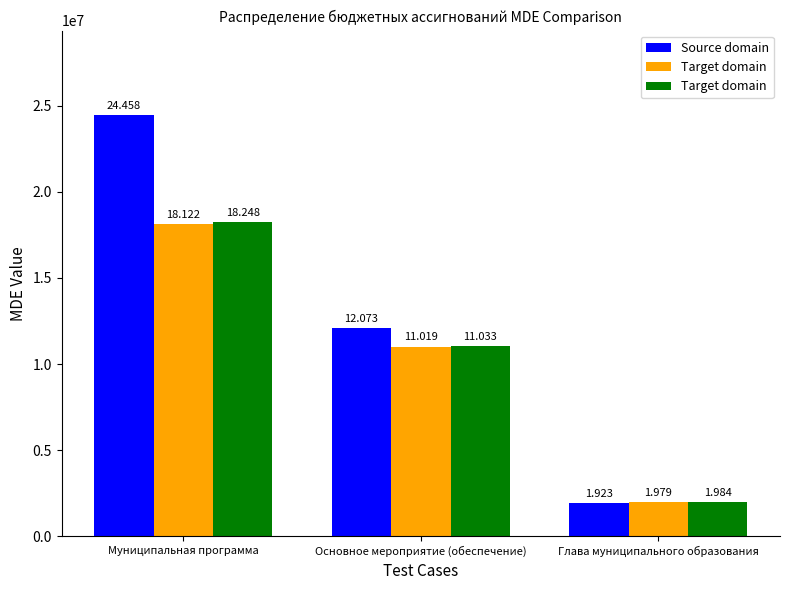

Which series has the widest spread of values?

Source domain